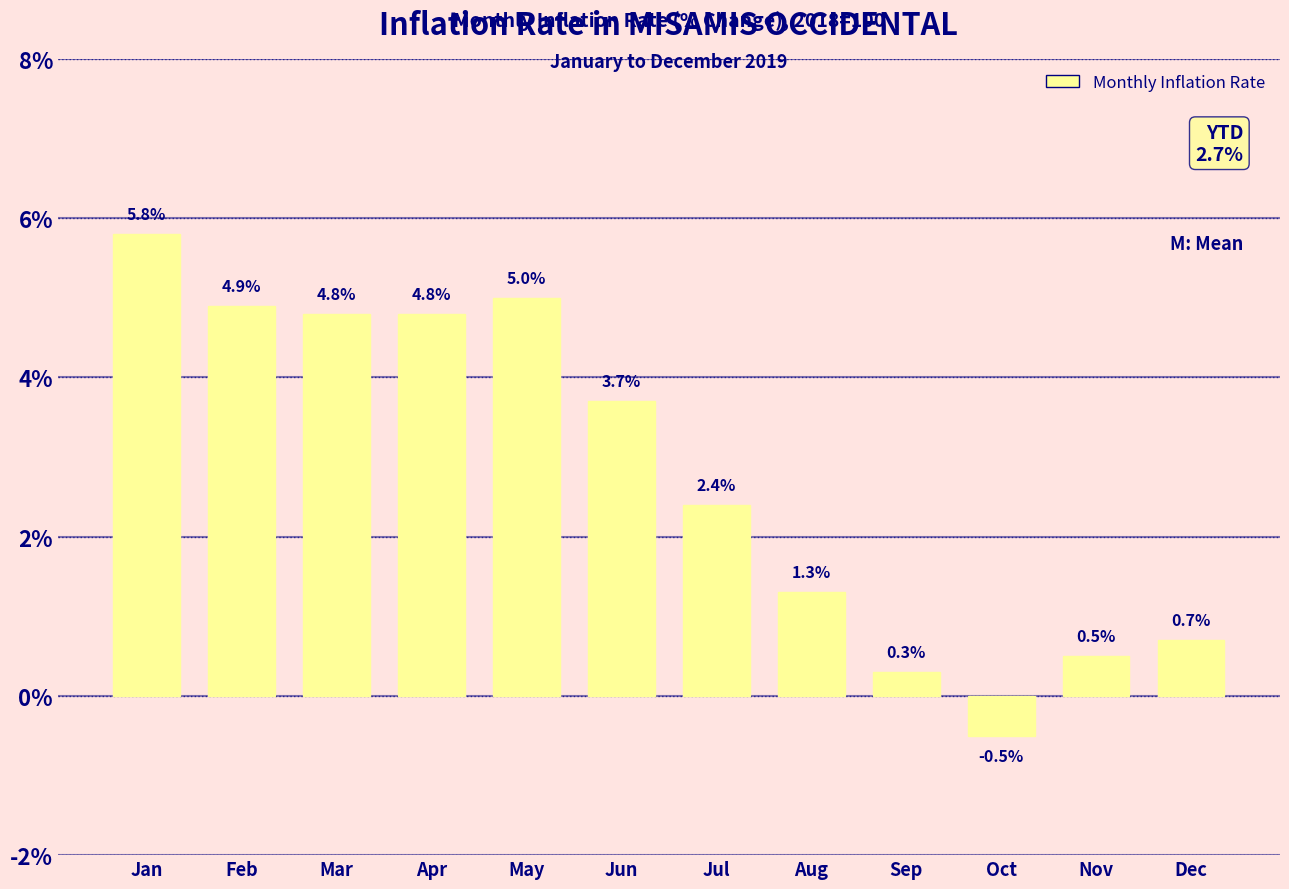

The chart shows a value of 4.9 at Feb. True or false?

True